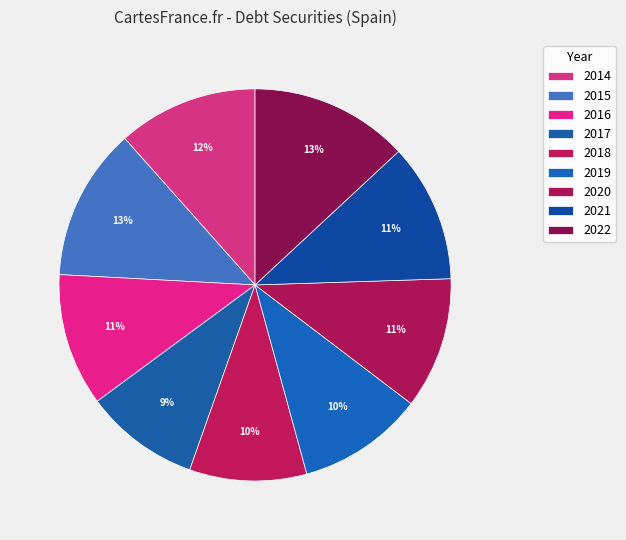

Is the sum of 2014 and 2020 greater than half?

No